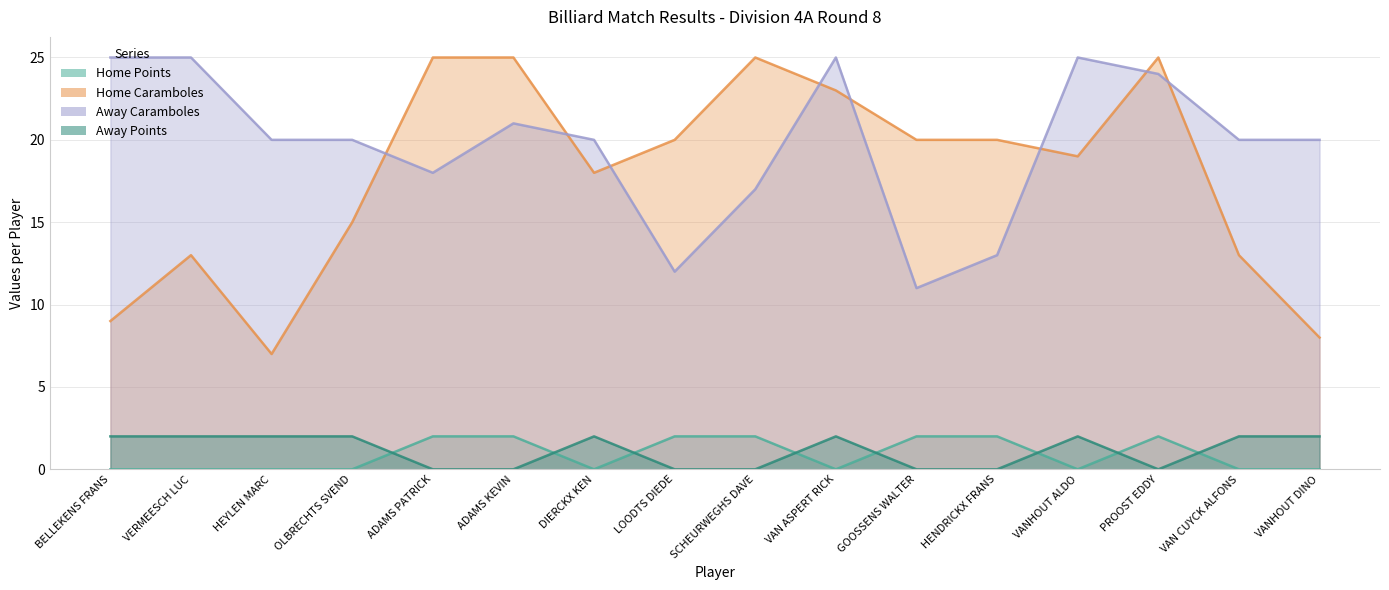

What are all the series names shown in the legend?

Home Points, Home Caramboles, Away Caramboles, Away Points